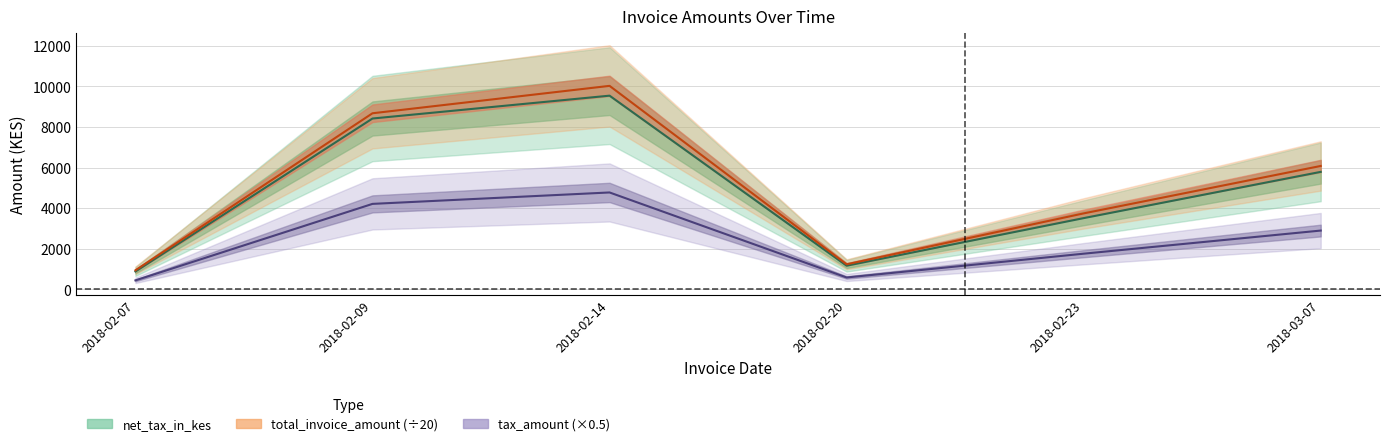

Between 2018-02-20 and 2018-03-07, which series saw the biggest shift?

total_invoice_amount